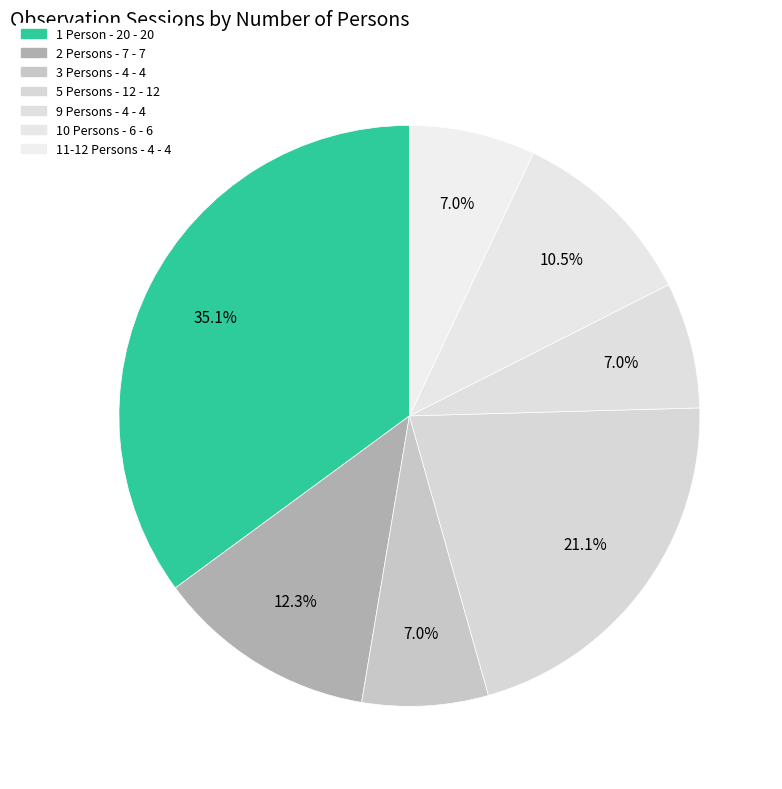

Which slice is the largest?

1 Person - 20